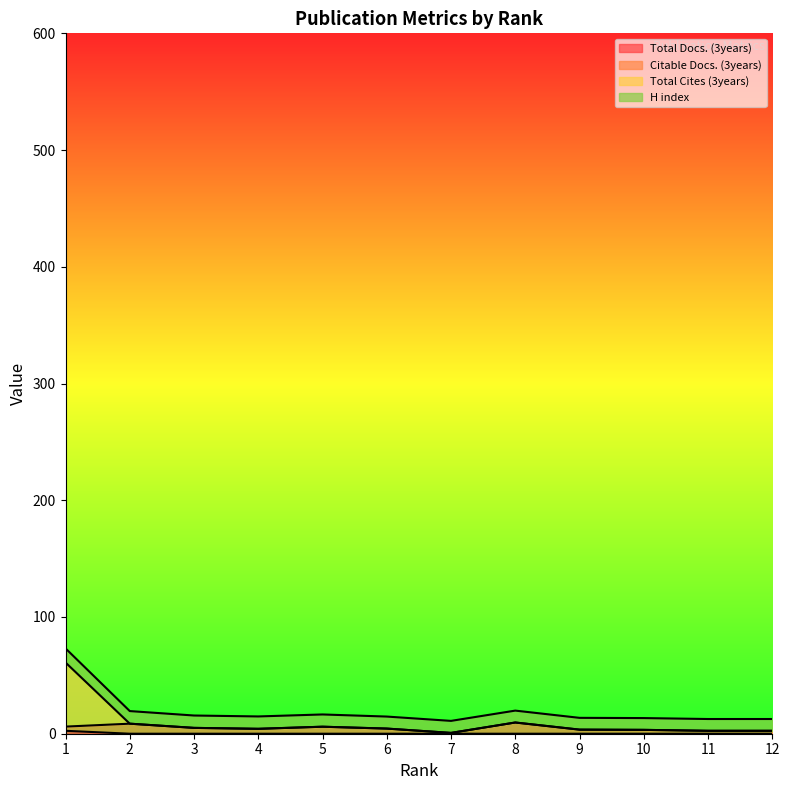

What is the difference between the Total Cites (3years) values at 2 and 9?

5.1